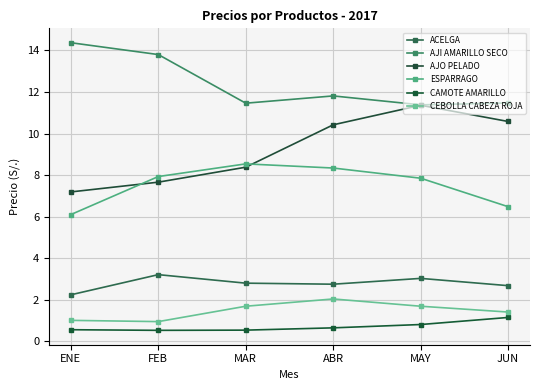

What is the total value across all series at FEB?

34.1